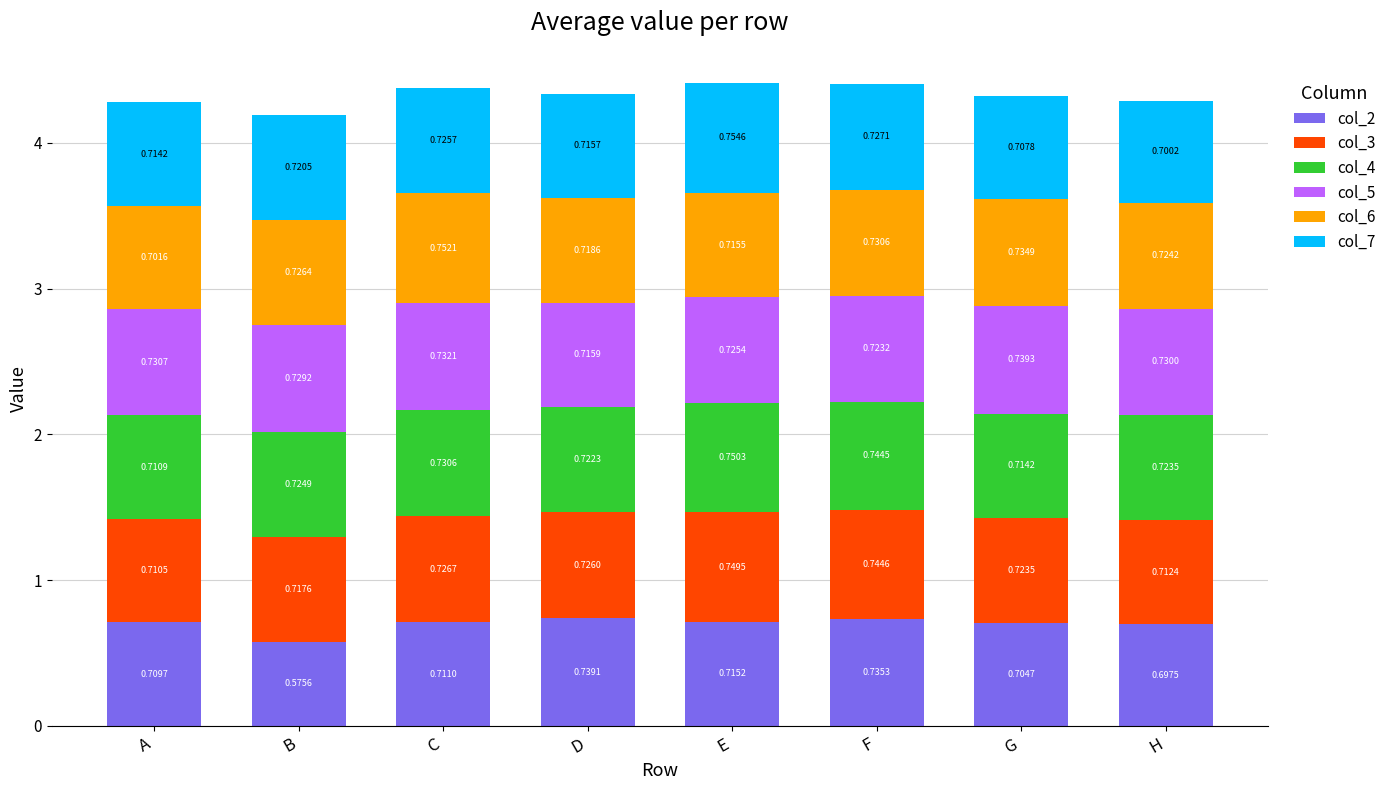

What is the total value across all series at B?

4.2